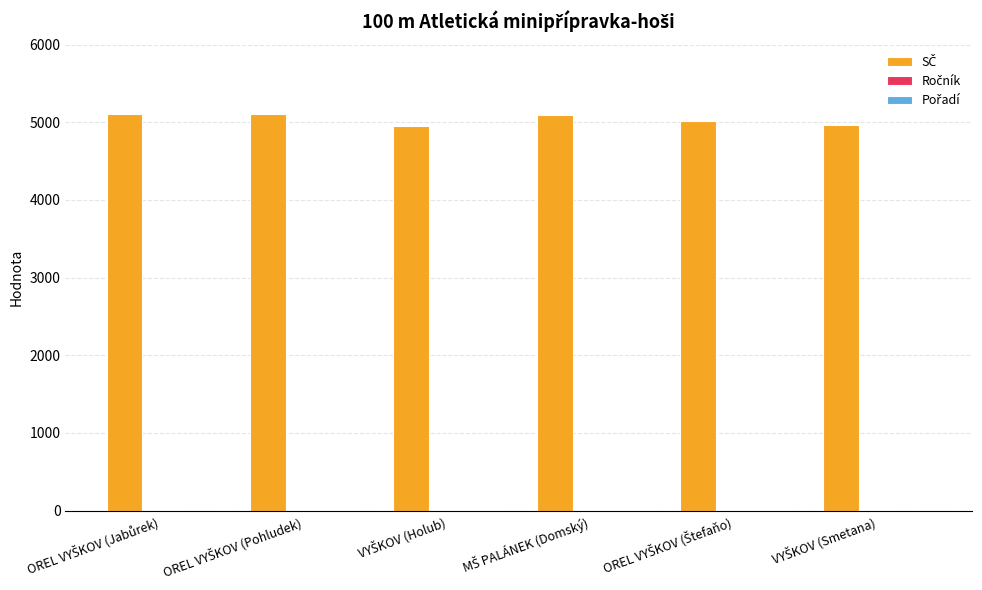

Which series has the largest total across all categories?

SČ